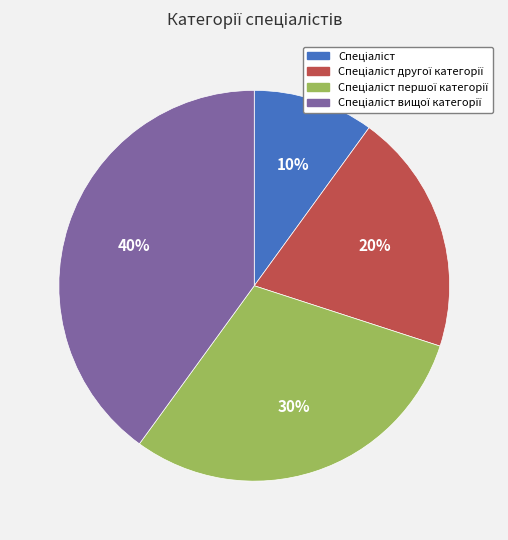

Is there a majority slice in this chart?

No